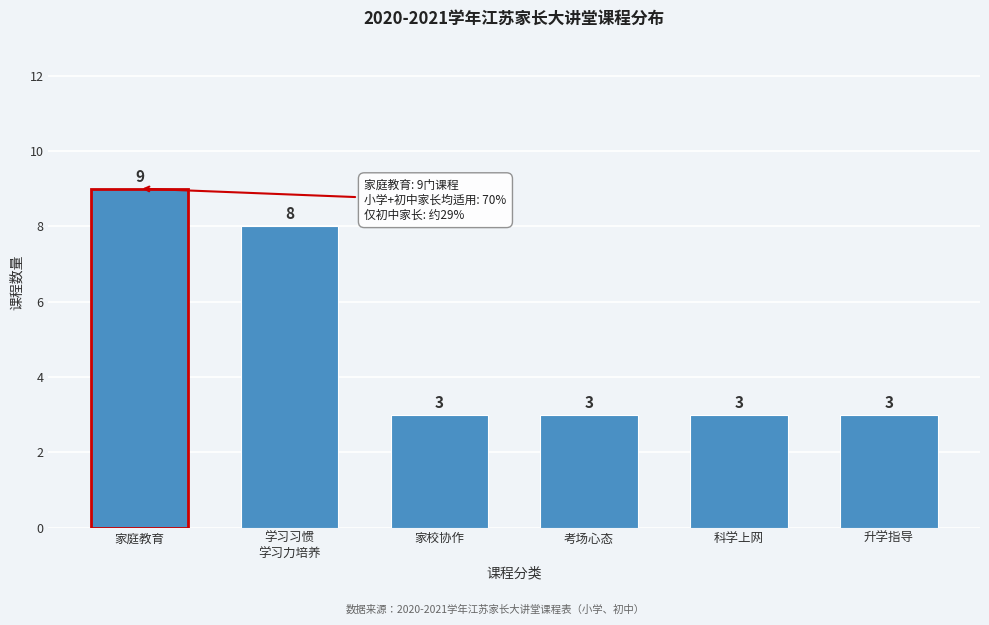

Reading left to right, transcribe all the data shown in this chart.

9	8	3	3	3	3